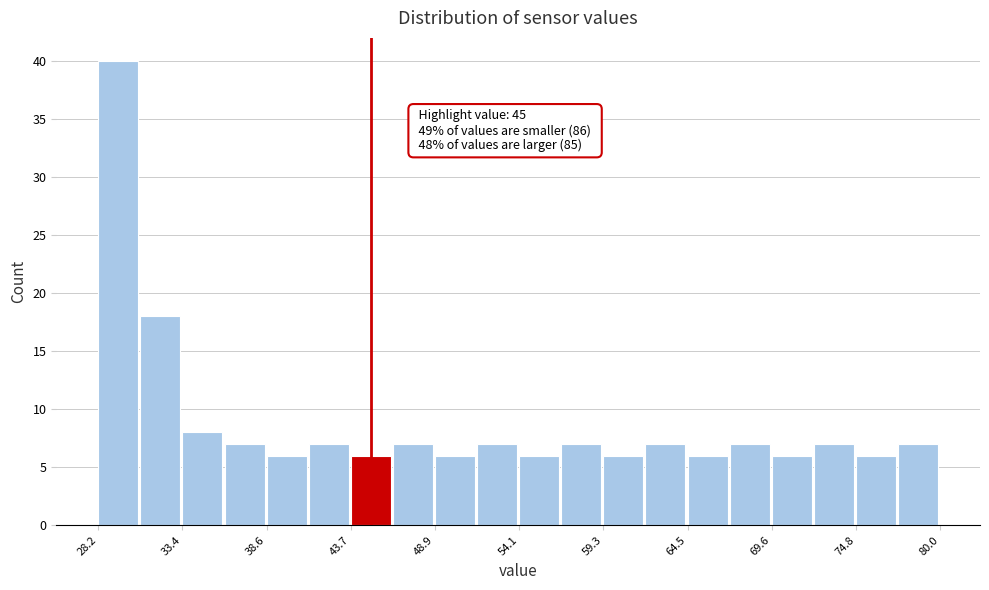

Read against the x-axis, roughly where is the centre of the tallest bar?

29